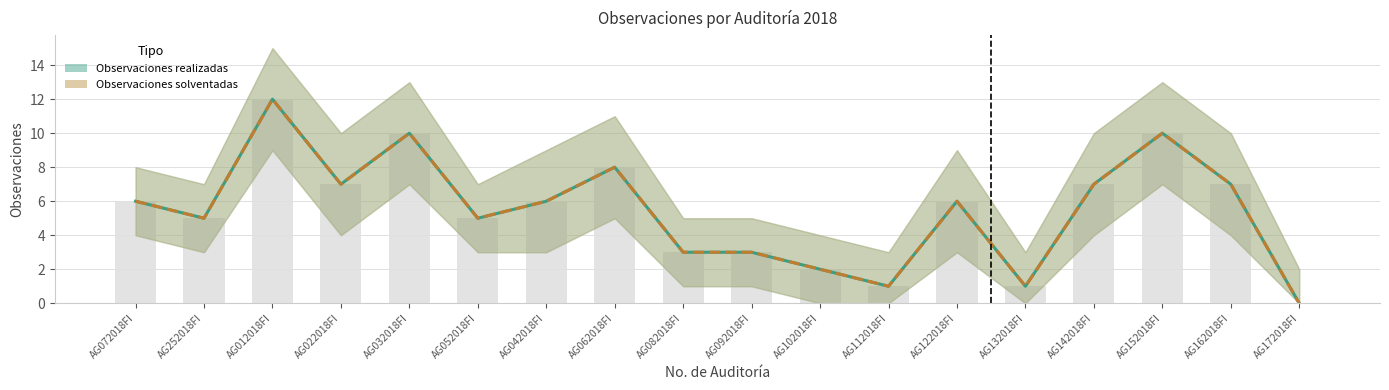

True or false: Observaciones solventadas has a value of 5 at AG252018FI.

True